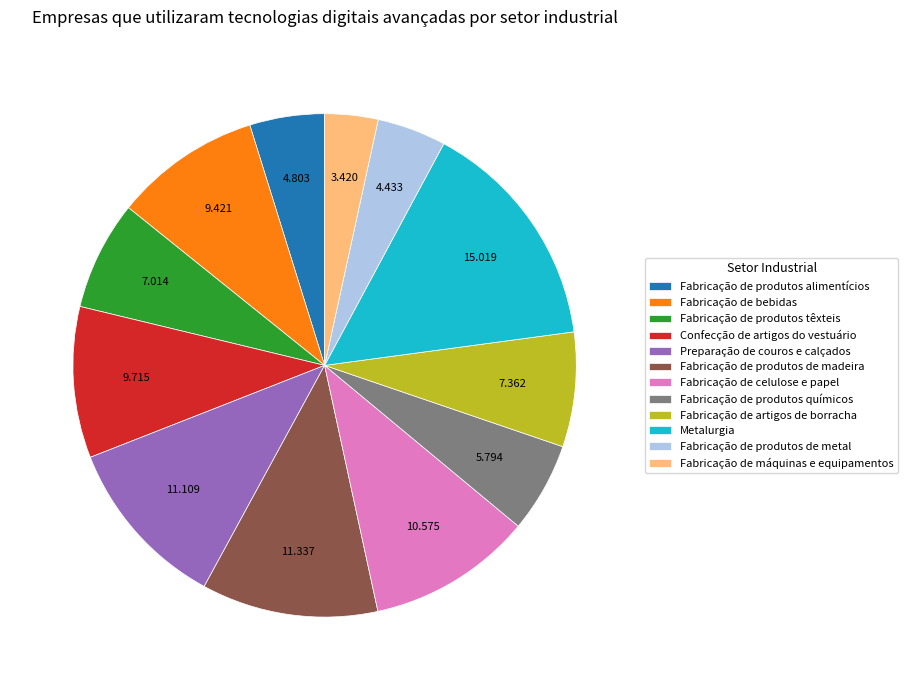

How many segments does this pie chart have?

12